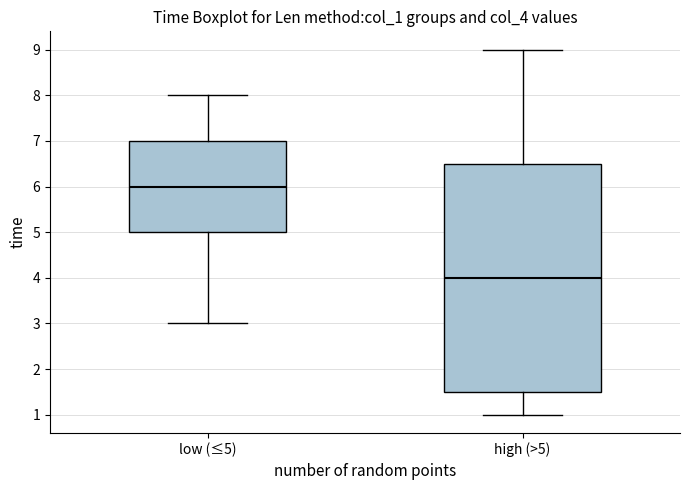

Reading left to right, transcribe this box plot: for each box, give where its median line is, the range the box spans, and where its two whiskers end, as read against the y-axis. The values are not printed on the chart, so give them approximately, as read against the axis.

low (≤5): median 6.0, box 5.0 to 7.0, whiskers 3.0 to 8.0
high (>5): median 4.0, box 1.5 to 6.5, whiskers 1.0 to 9.0